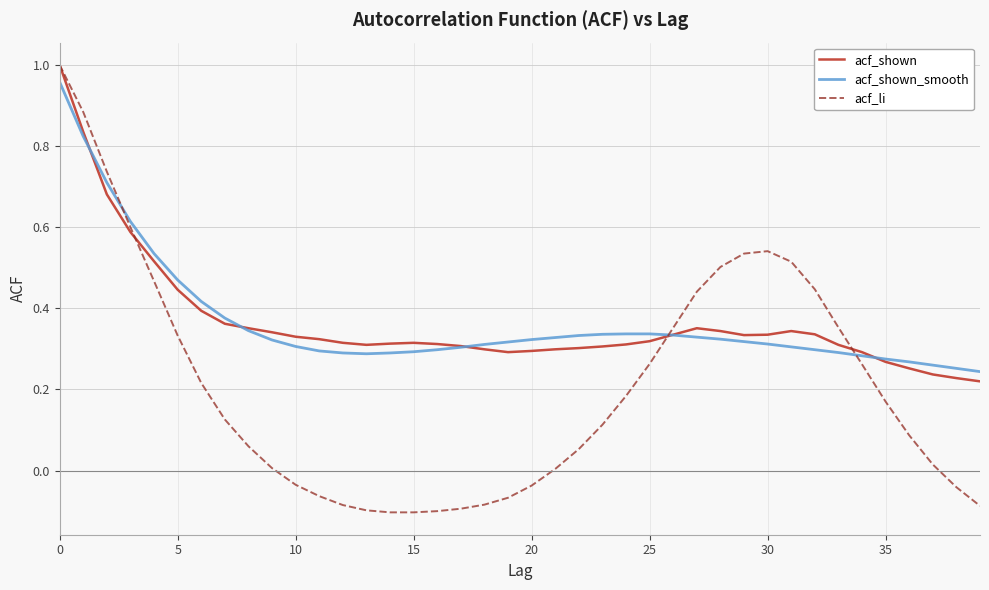

Which series has the largest range (max minus min)?

acf_li